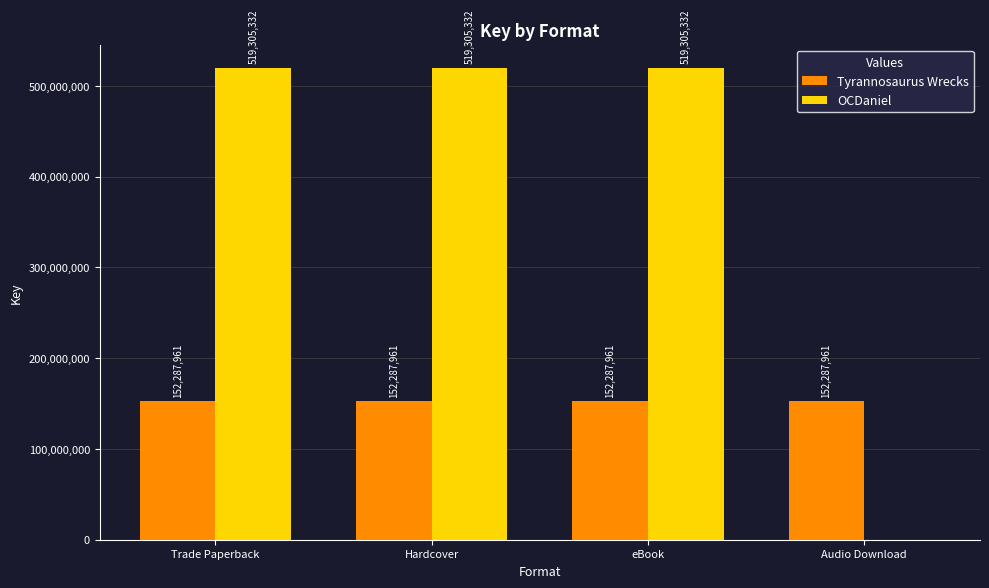

What is the greatest value displayed?

519305332